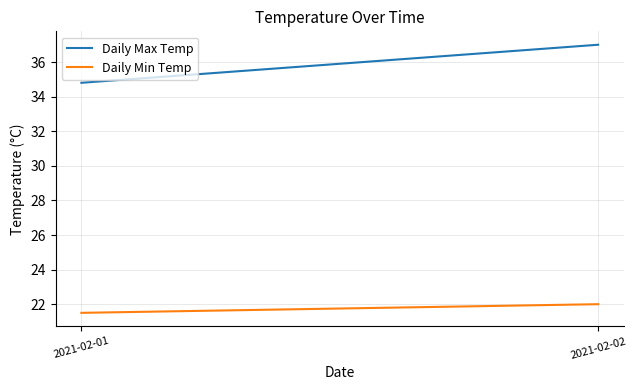

How many lines are shown in the chart?

2